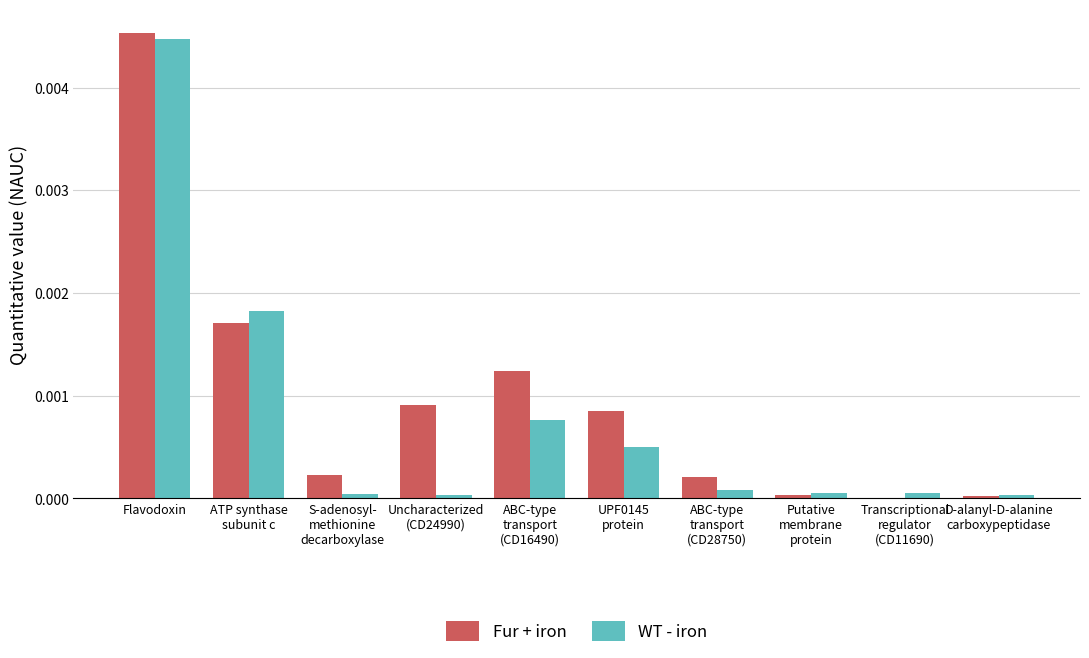

Rank the categories by Fur + iron value from lowest to highest.

Transcriptional
regulator
(CD11690), D-alanyl-D-alanine
carboxypeptidase, Putative
membrane
protein, ABC-type
transport
(CD28750), S-adenosyl-
methionine
decarboxylase, UPF0145
protein, Uncharacterized
(CD24990), ABC-type
transport
(CD16490), ATP synthase
subunit c, Flavodoxin